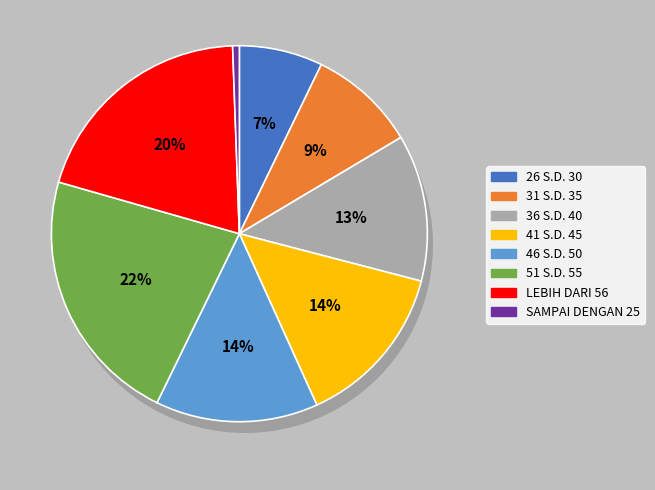

Combined, do 26 S.D. 30 and 31 S.D. 35 account for over 50%?

No